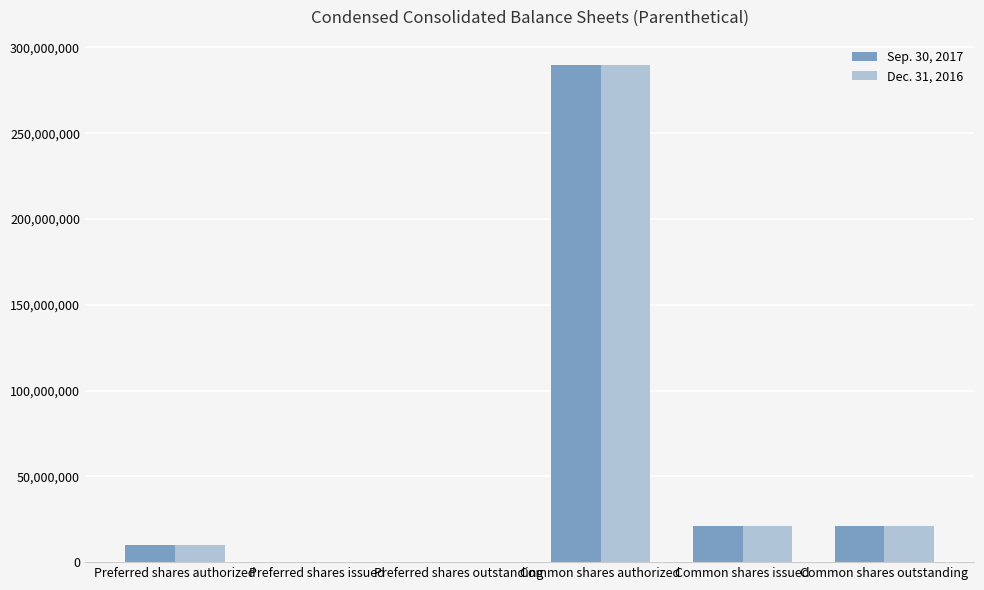

What value does the Dec. 31, 2016 series have at Preferred shares authorized, to the nearest 100?

10000000